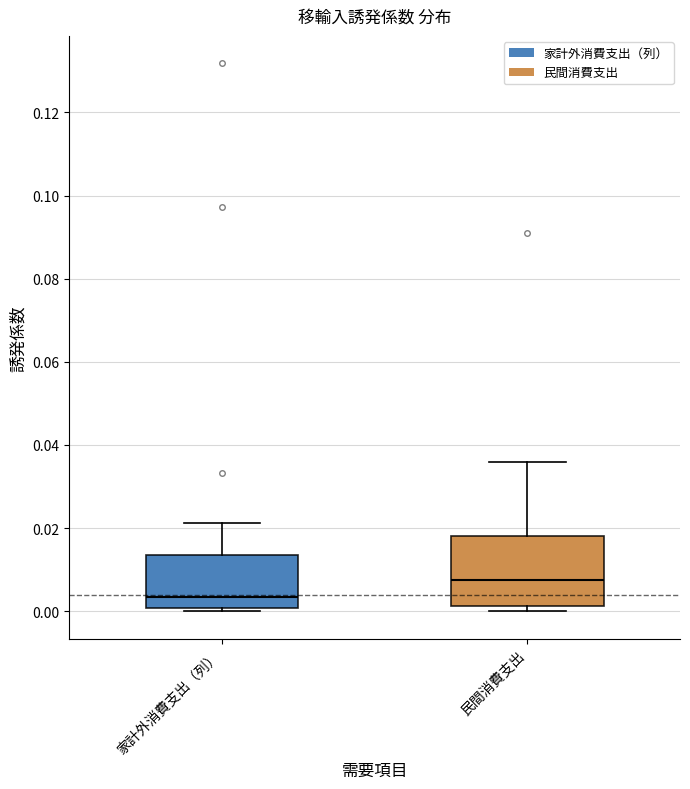

Reading left to right, transcribe this box plot: for each box, give where its median line is, the range the box spans, and where its two whiskers end, as read against the y-axis. The values are not printed on the chart, so give them approximately, as read against the axis.

家計外消費支出（列）: median 0.004, box 0.000 to 0.014, whiskers 0.000 (just below the box's lower edge) to 0.022
民間消費支出: median 0.008, box 0.002 to 0.018, whiskers 0.000 to 0.036